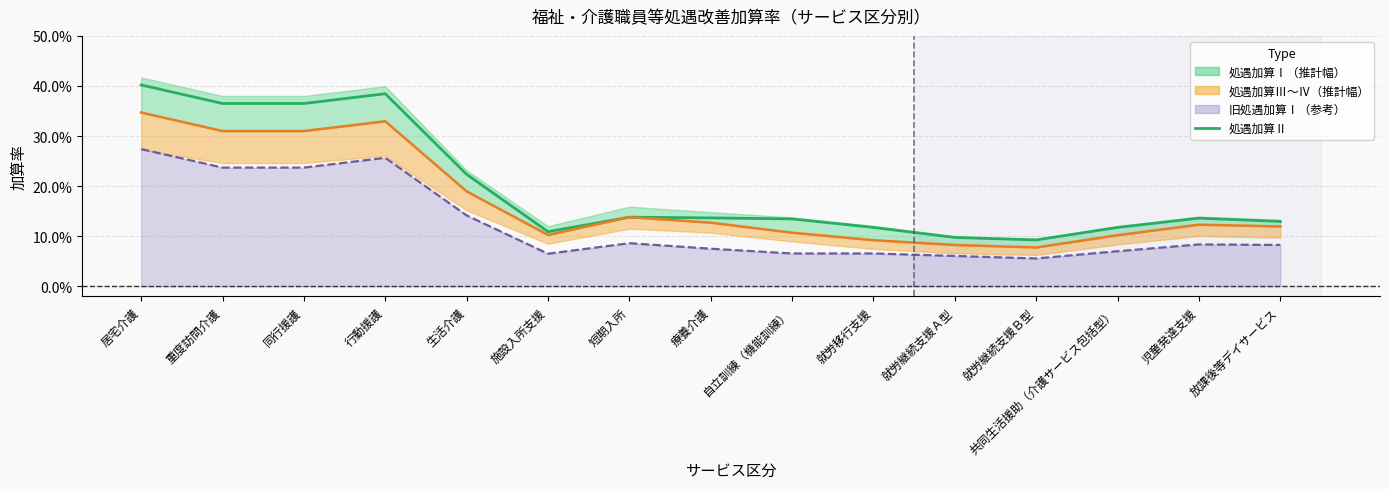

True or false: the data shows 0.4 at 同行援護.

True